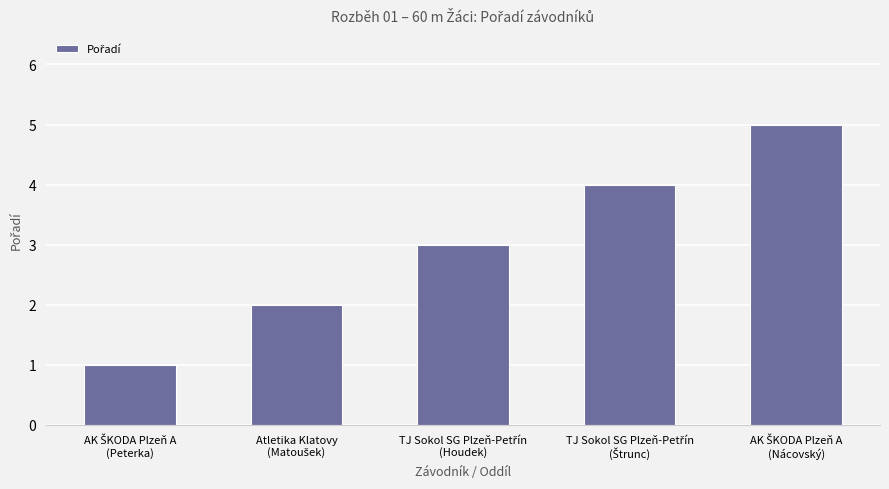

What is the difference between the maximum and minimum values?

4